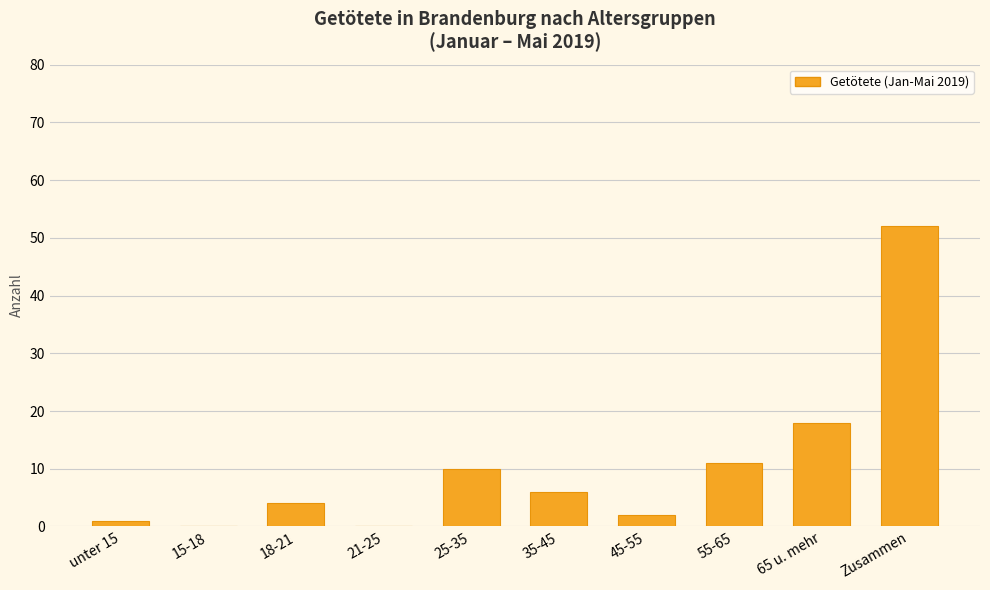

The value at 55-65 is 11. True or false?

True